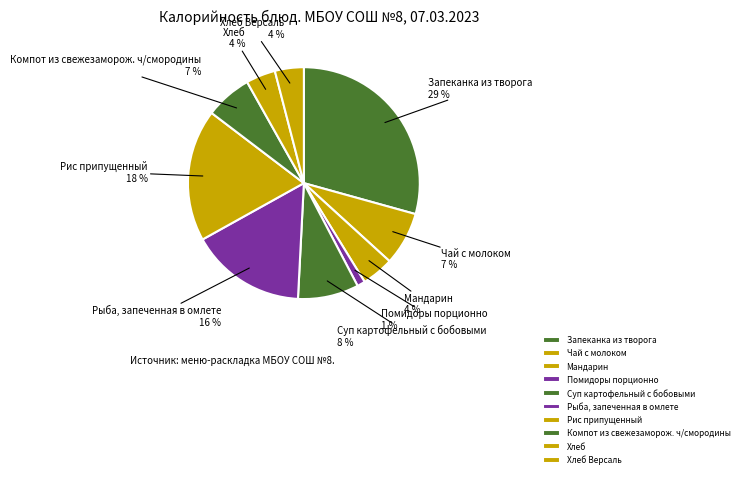

Count the number of slices in the pie.

10